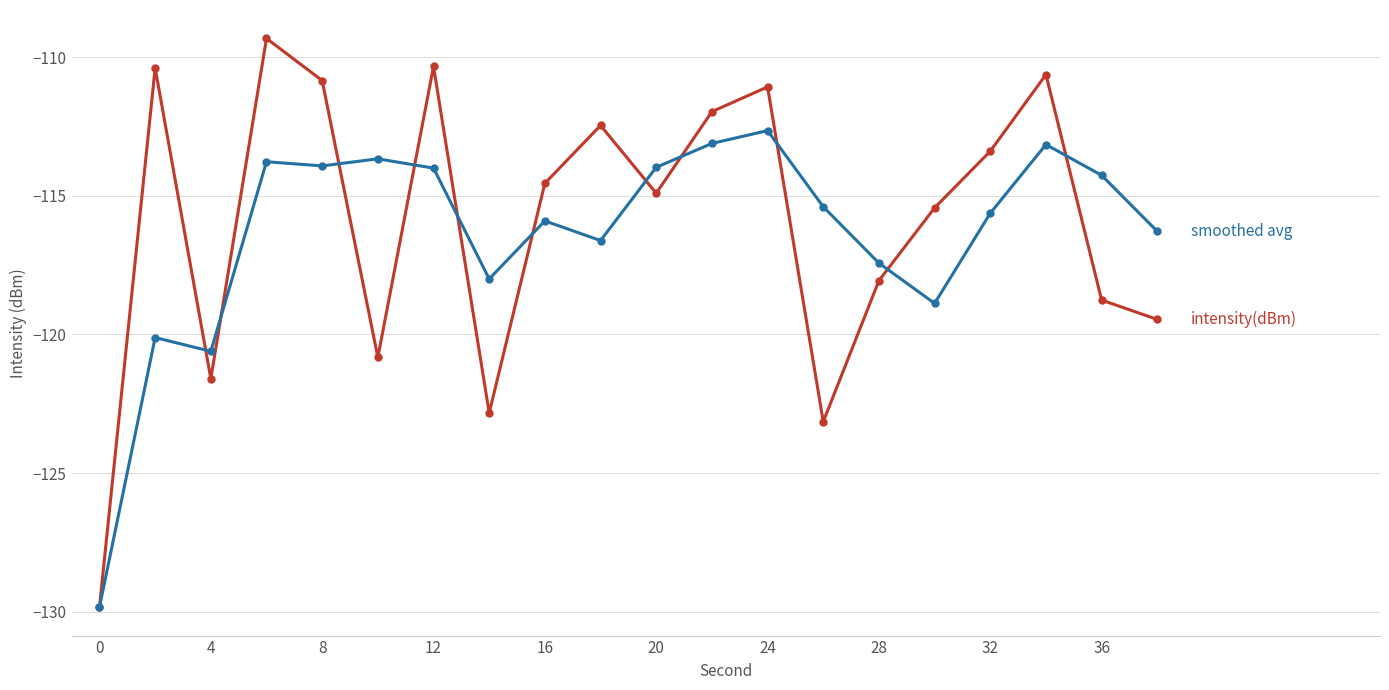

Does the chart display data point markers on the line(s)?

Yes